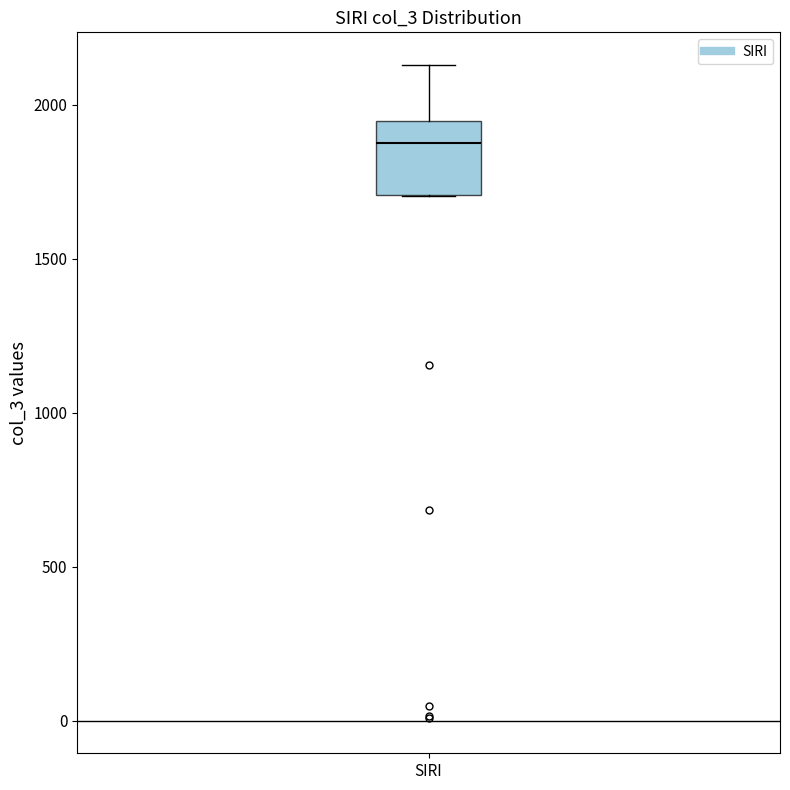

Where is the lower edge of the box for SIRI on the y-axis? The values are not printed on the chart, so give them approximately, as read against the axis.

1700